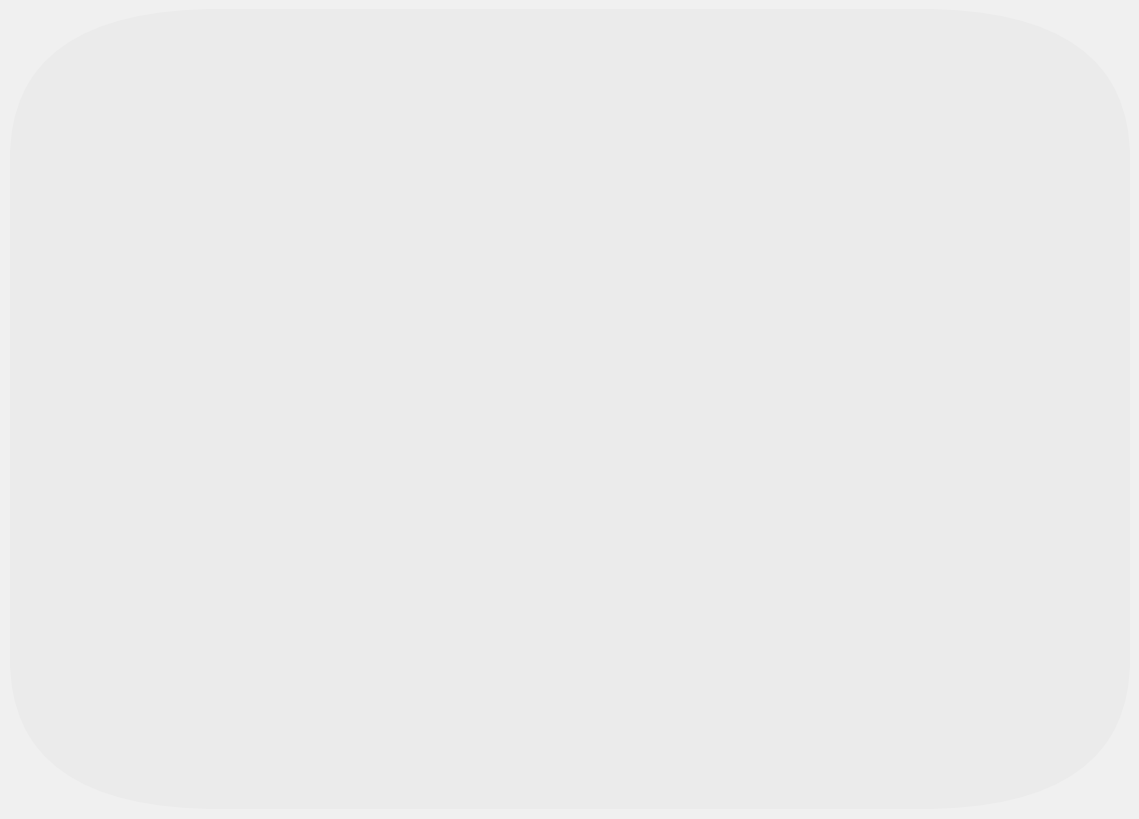

What is the total value across all series at 1978?

580